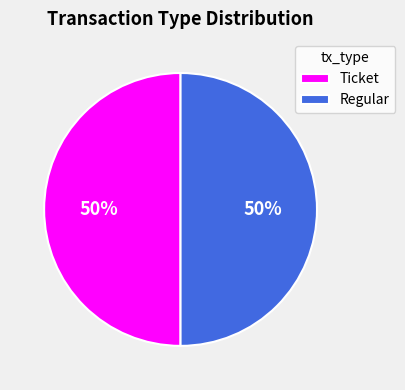

What percentage is the Regular slice, to the nearest percent?

50%